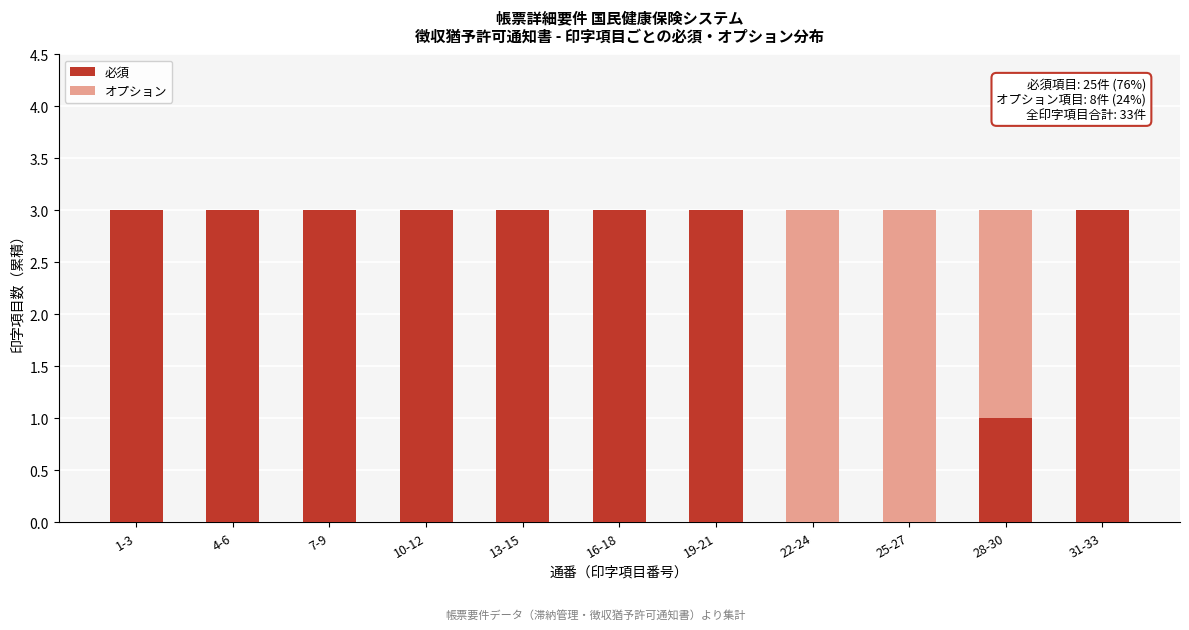

Reading left to right, what are the values for 必須?

1-3=3	4-6=3	7-9=3	10-12=3	13-15=3	16-18=3	19-21=3	22-24=0	25-27=0	28-30=1	31-33=3